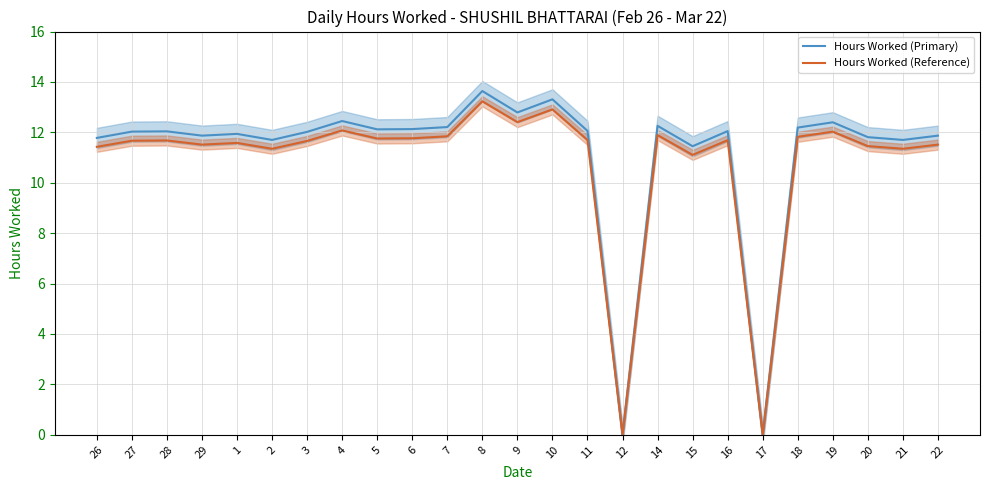

True or false: Hours Worked (Reference) and Hours Worked (Primary) cross at least once.

False